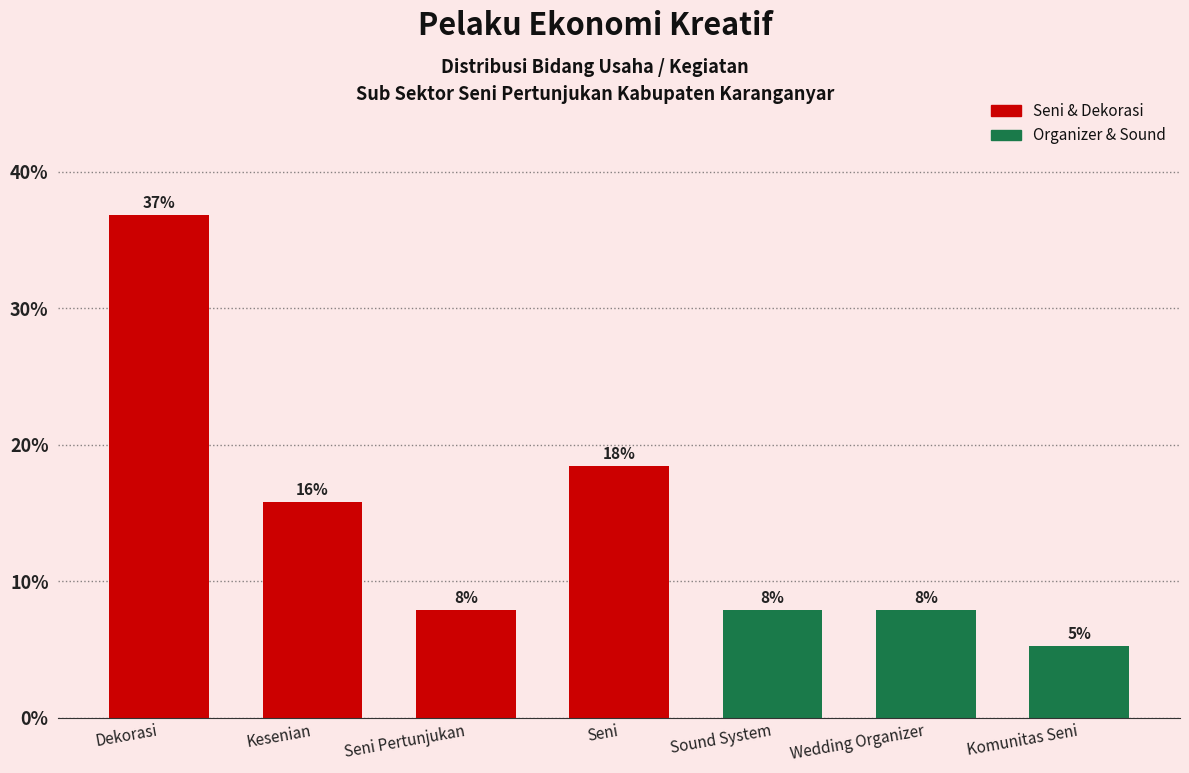

Are the bars horizontal?

No